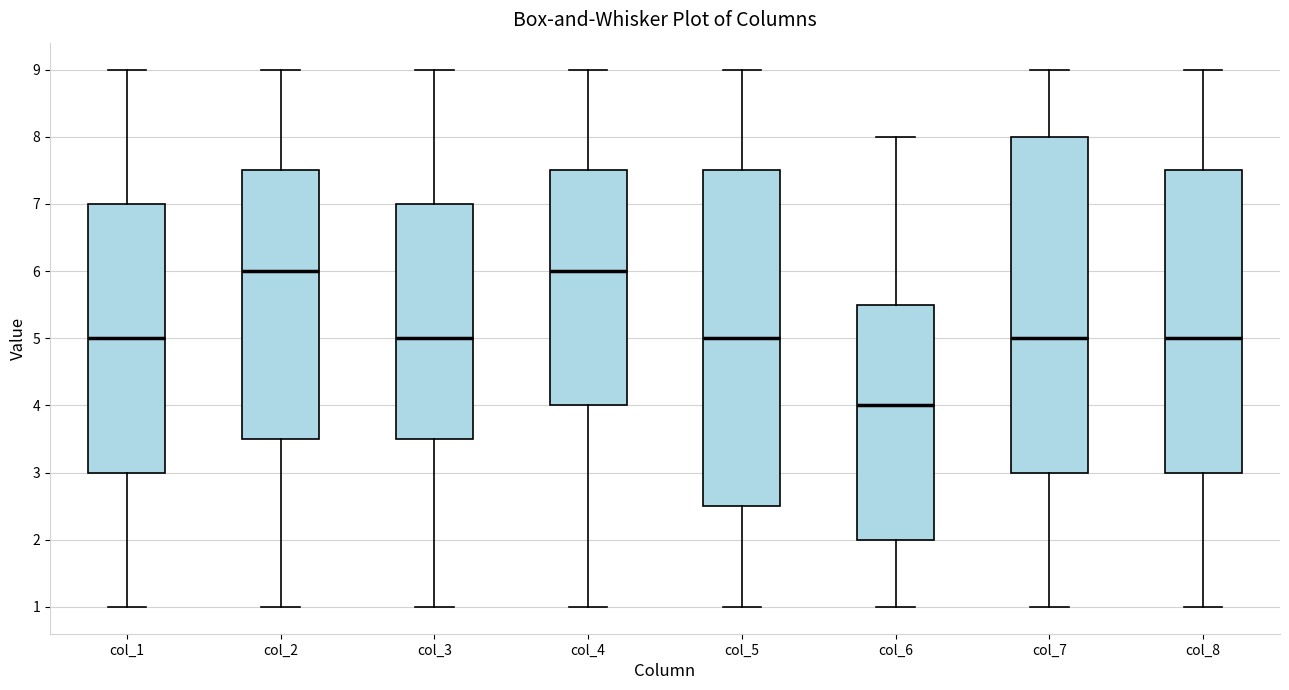

Reading left to right, read every box against the y-axis: the position of its median line, the range the box covers, and the ends of its whiskers. The values are not printed on the chart, so give them approximately, as read against the axis.

col_1: median 5.0, box 3.0 to 7.0, whiskers 1.0 to 9.0
col_2: median 6.0, box 3.5 to 7.5, whiskers 1.0 to 9.0
col_3: median 5.0, box 3.5 to 7.0, whiskers 1.0 to 9.0
col_4: median 6.0, box 4.0 to 7.5, whiskers 1.0 to 9.0
col_5: median 5.0, box 2.5 to 7.5, whiskers 1.0 to 9.0
col_6: median 4.0, box 2.0 to 5.5, whiskers 1.0 to 8.0
col_7: median 5.0, box 3.0 to 8.0, whiskers 1.0 to 9.0
col_8: median 5.0, box 3.0 to 7.5, whiskers 1.0 to 9.0